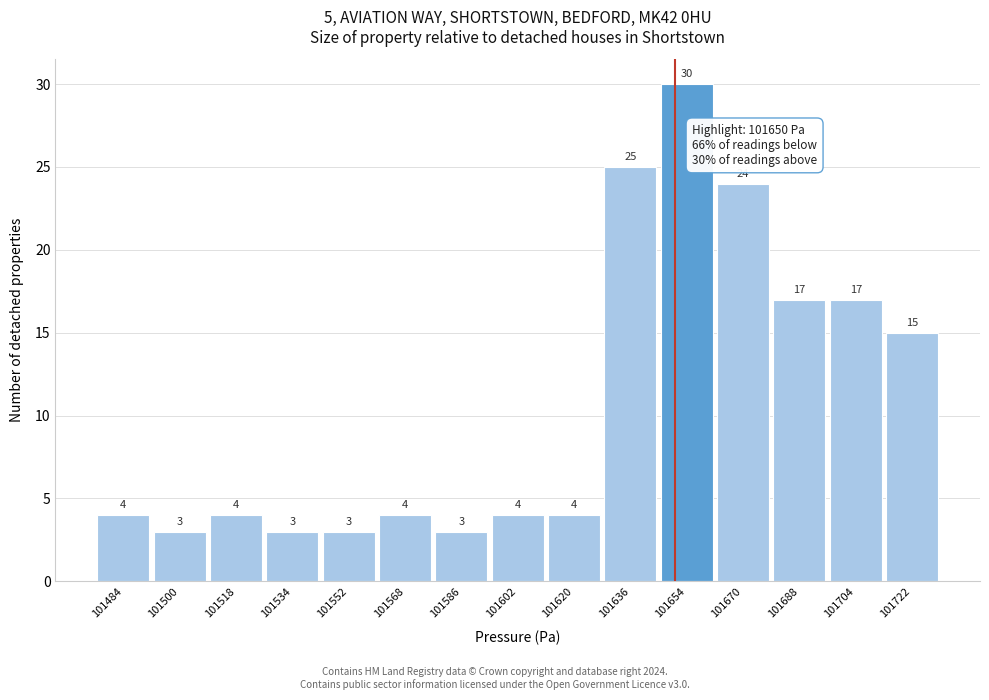

Over which range of the x-axis is the bar tallest?

101645 to 101662